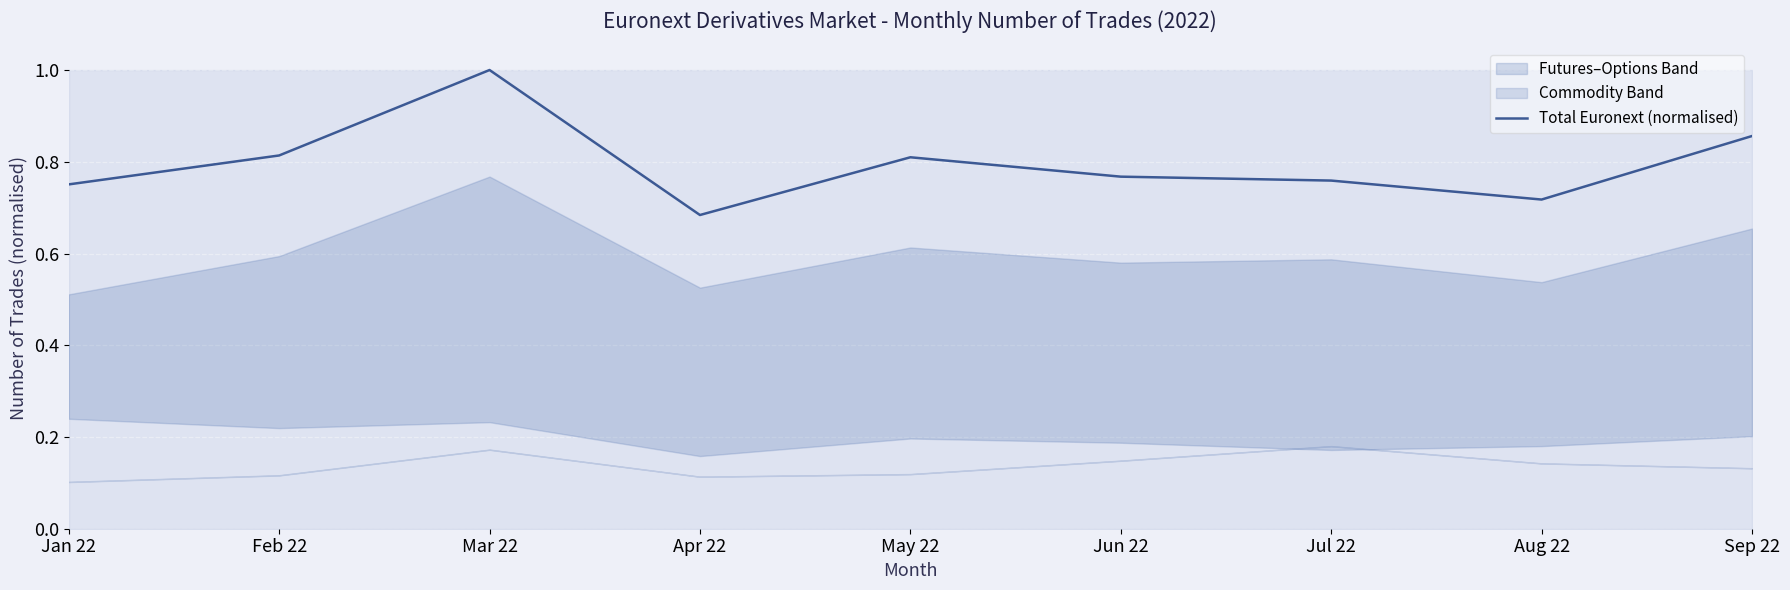

True or false: the data shows 0.8 at May 22.

True